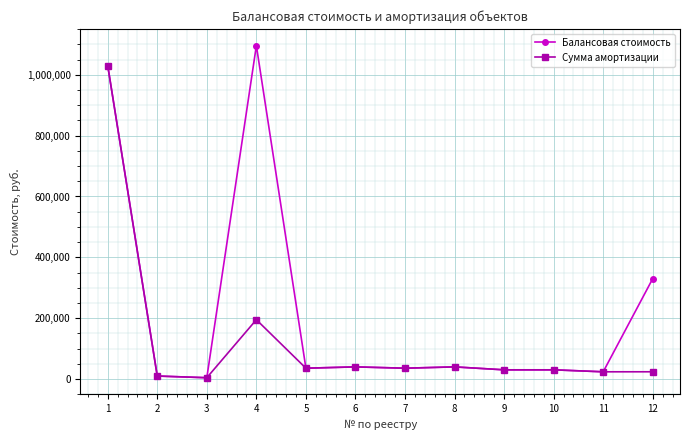

Rank the series by their average value, from lowest to highest.

Сумма амортизации, Балансовая стоимость